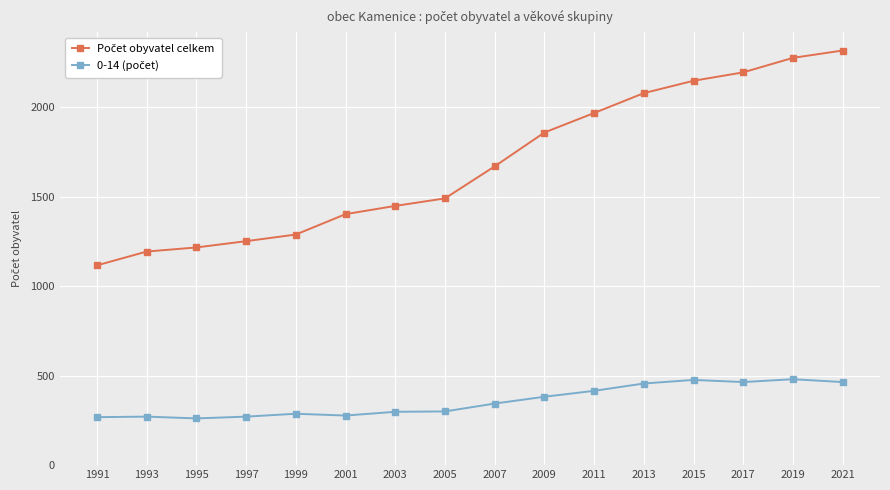

Does the chart have visible grid lines?

Yes